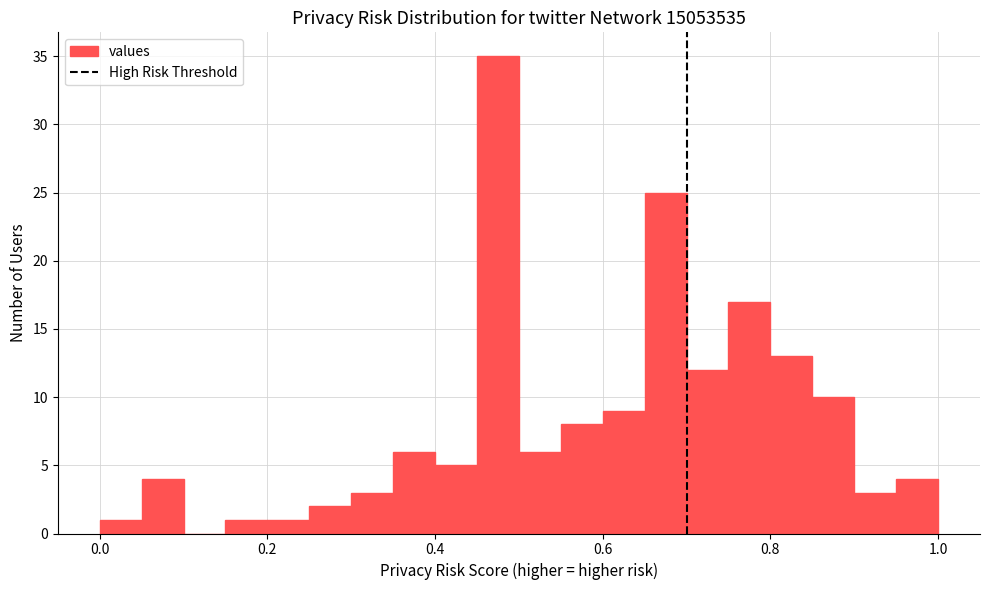

Read against the x-axis, roughly where is the centre of the tallest bar?

0.48